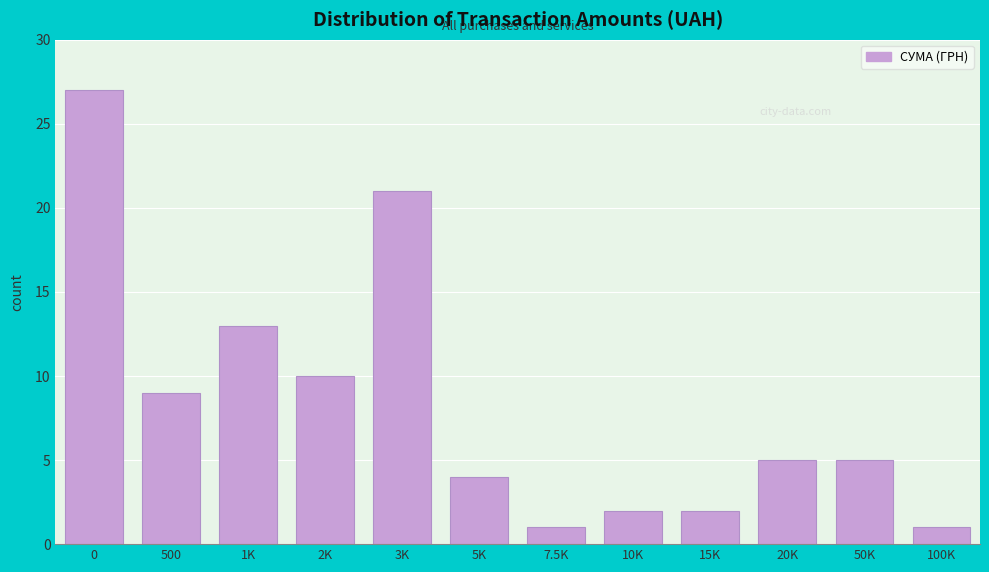

Reading left to right, list all the values displayed in this chart.

27	9	13	10	21	4	1	2	2	5	5	1